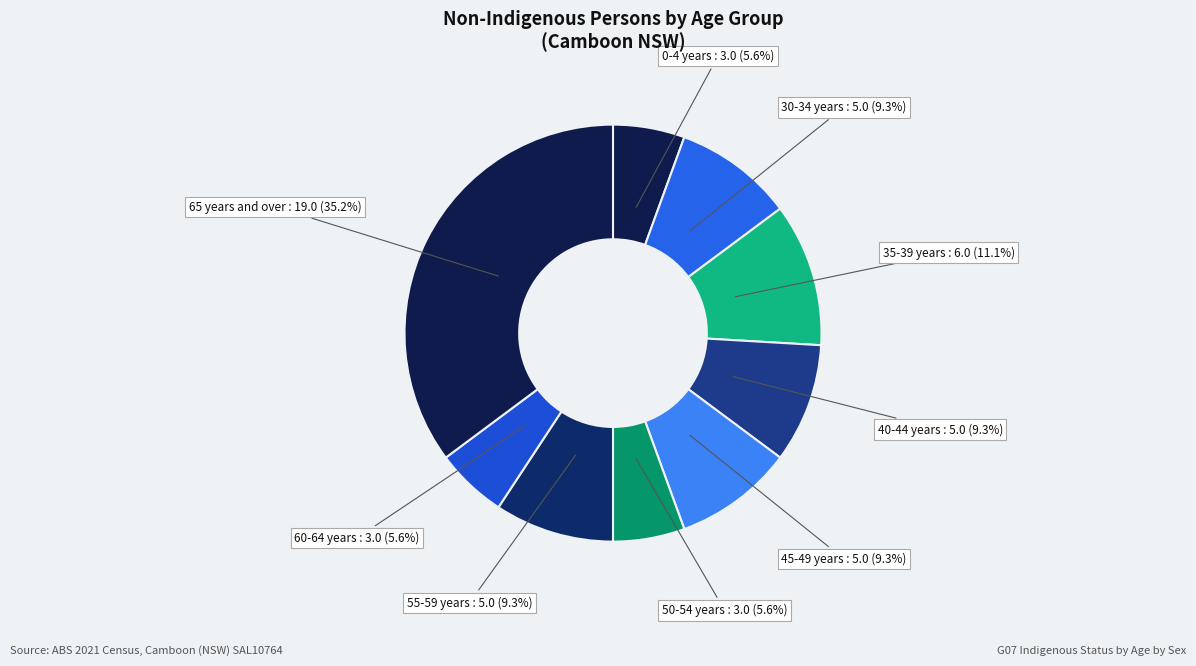

Is there any slice that represents more than half of the pie?

No